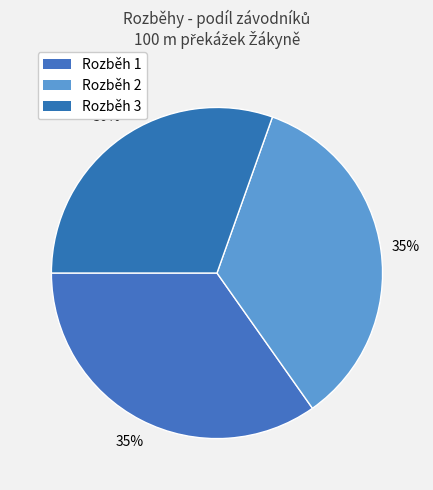

Is Rozběh 1 the majority of the pie?

No